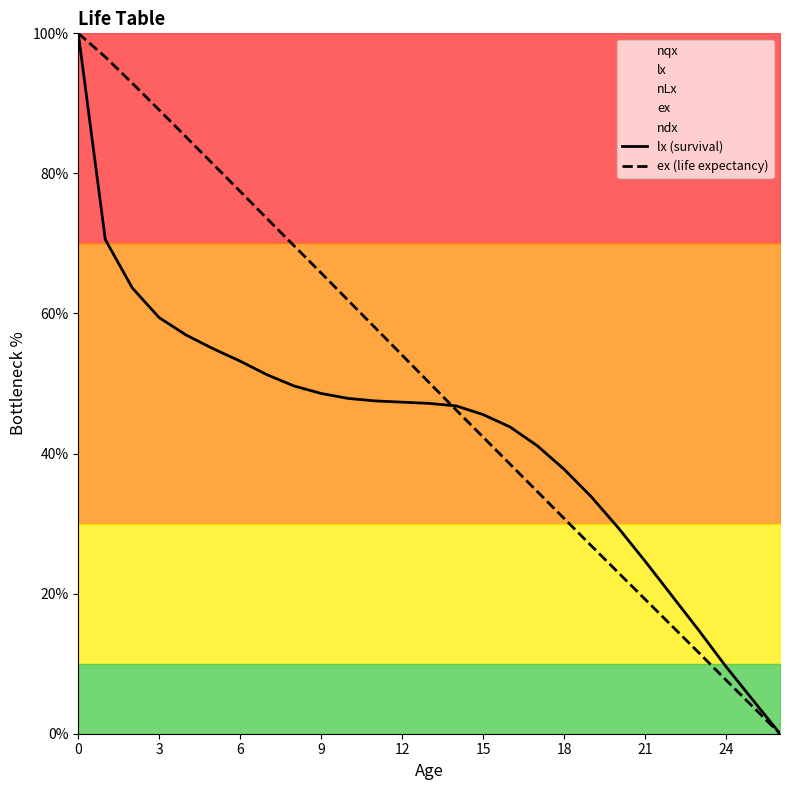

How many data points in lx (survival) are above 47?

14